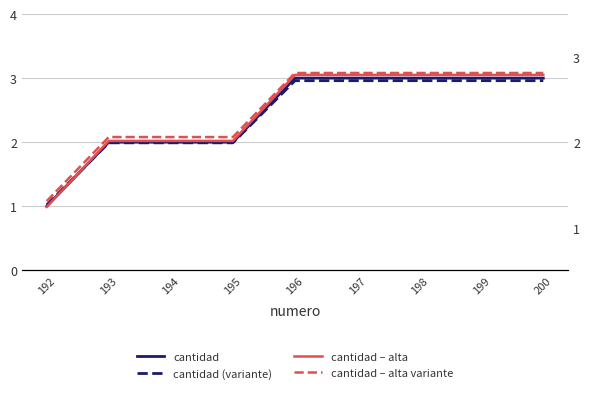

At how many categories does at least one series exceed 1?

9